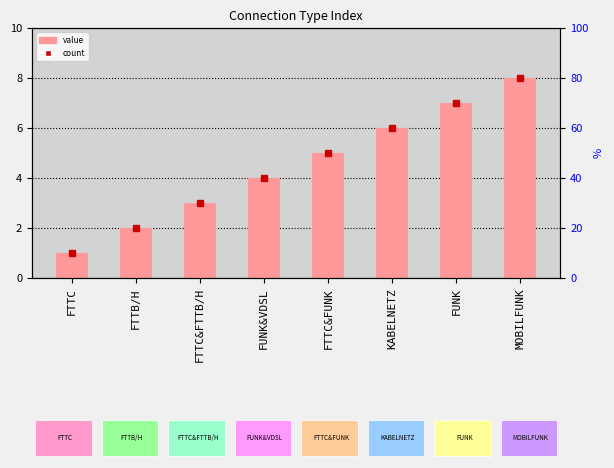

Rank the categories by value from highest to lowest.

MOBILFUNK, FUNK, KABELNETZ, FTTC&FUNK, FUNK&VDSL, FTTC&FTTB/H, FTTB/H, FTTC